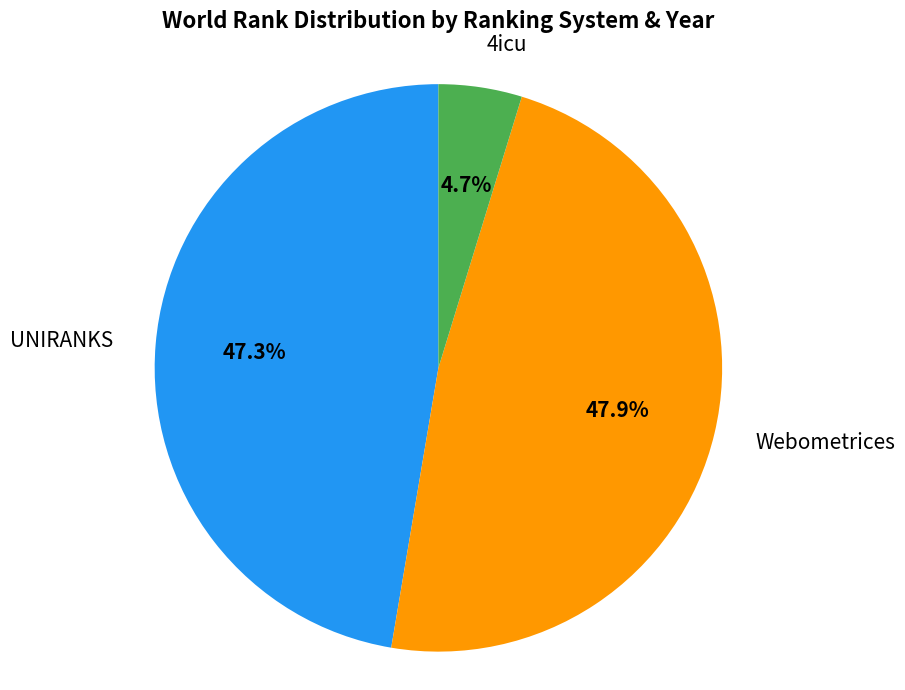

Does UNIRANKS account for over 50% of the chart?

No